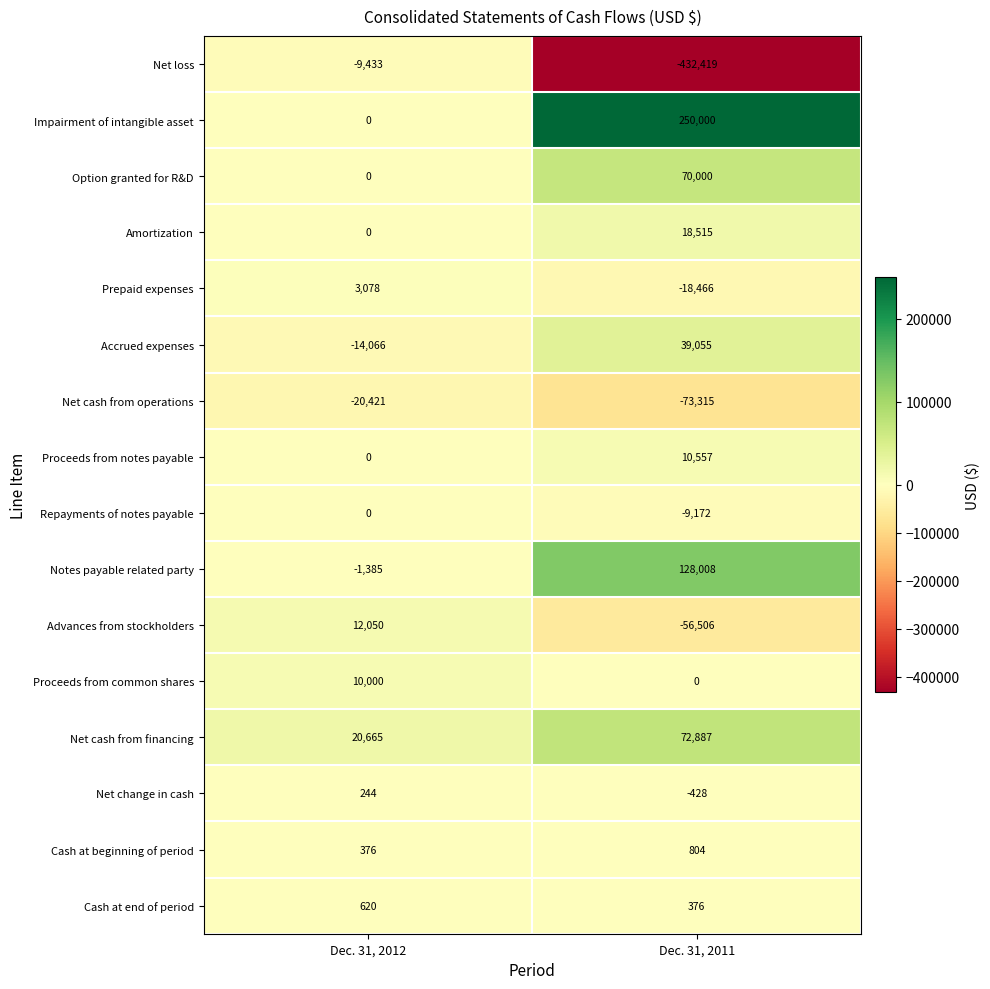

What is the total value across all series at Dec. 31, 2012?

1728